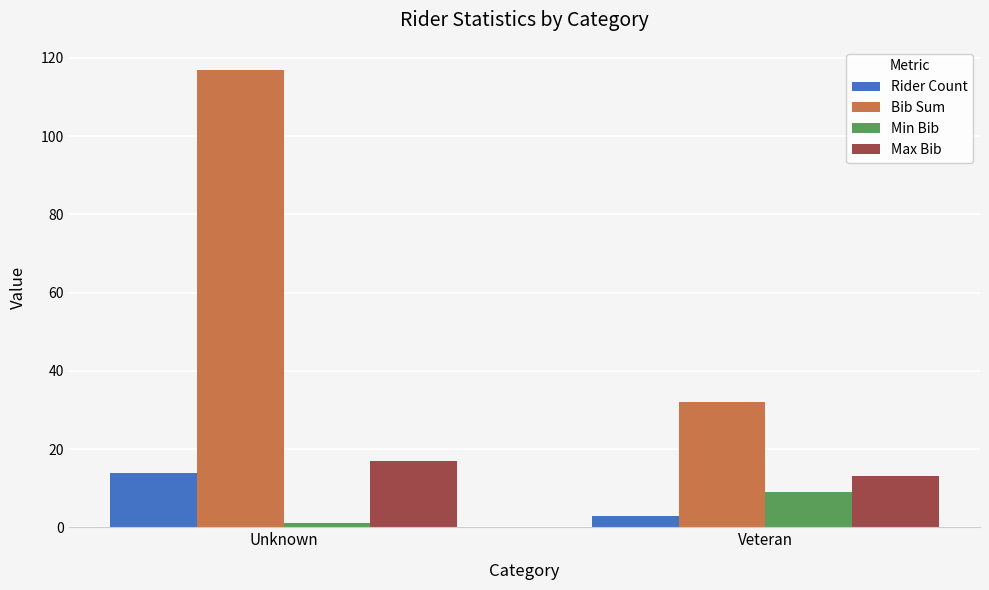

How many values in the Bib Sum series are below 117?

1